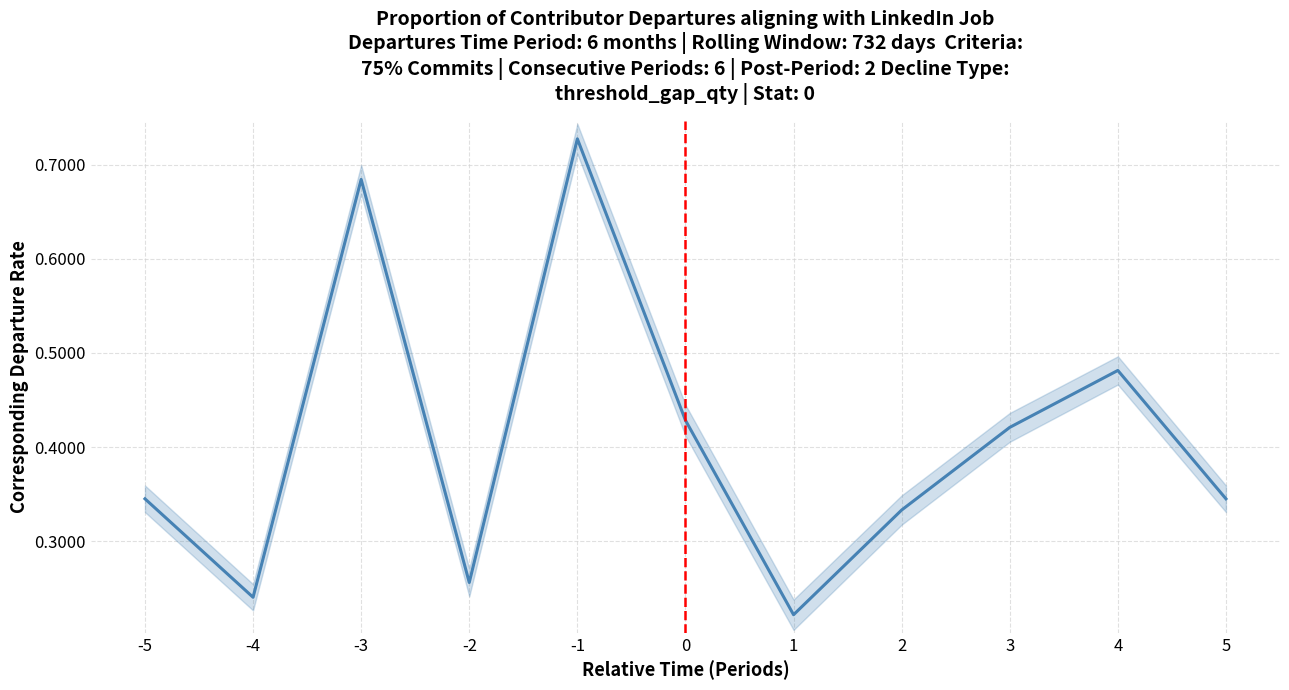

How many interior local valleys (lower than both neighbors) does the data have?

3